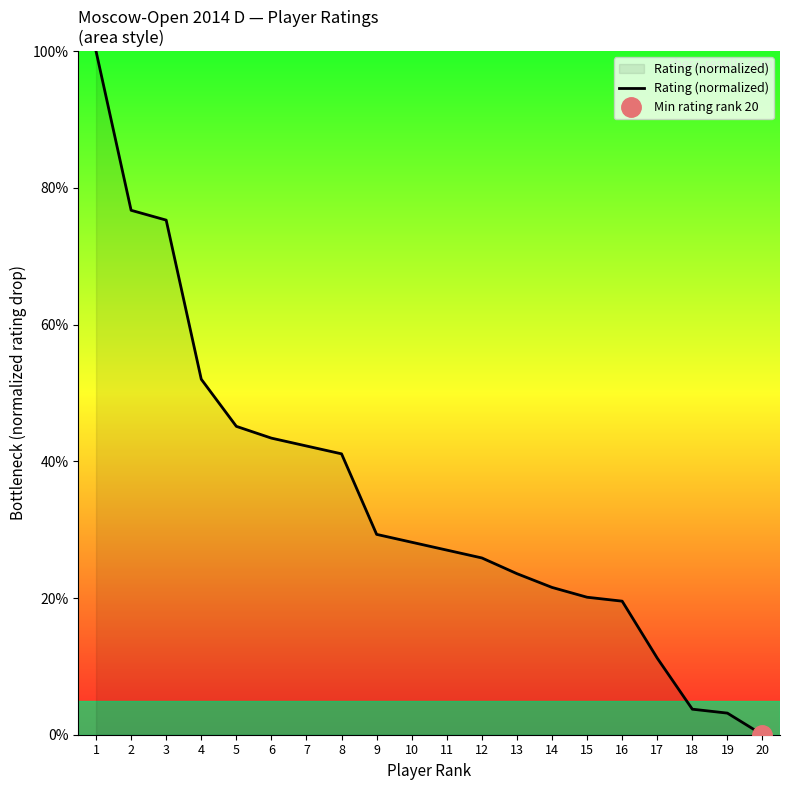

Reading left to right, extract all data points from this chart.

1=100.0	2=76.7	3=75.3	4=52.0	5=45.1	6=43.4	7=42.2	8=41.1	9=29.3	10=28.2	11=27.0	12=25.9	13=23.6	14=21.6	15=20.1	16=19.5	17=11.2	18=3.7	19=3.2	20=0.0